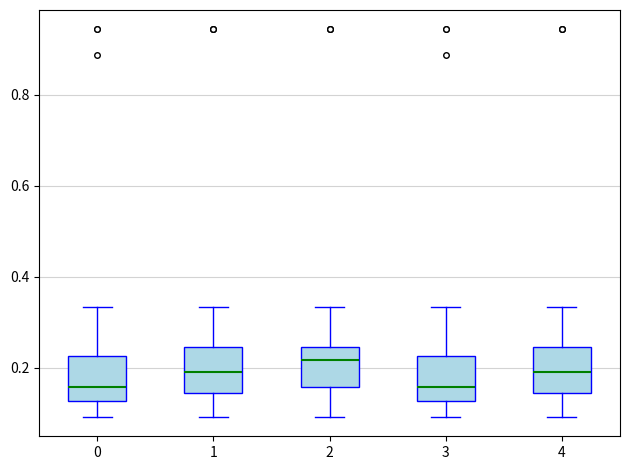

Which box's median line is the highest?

2